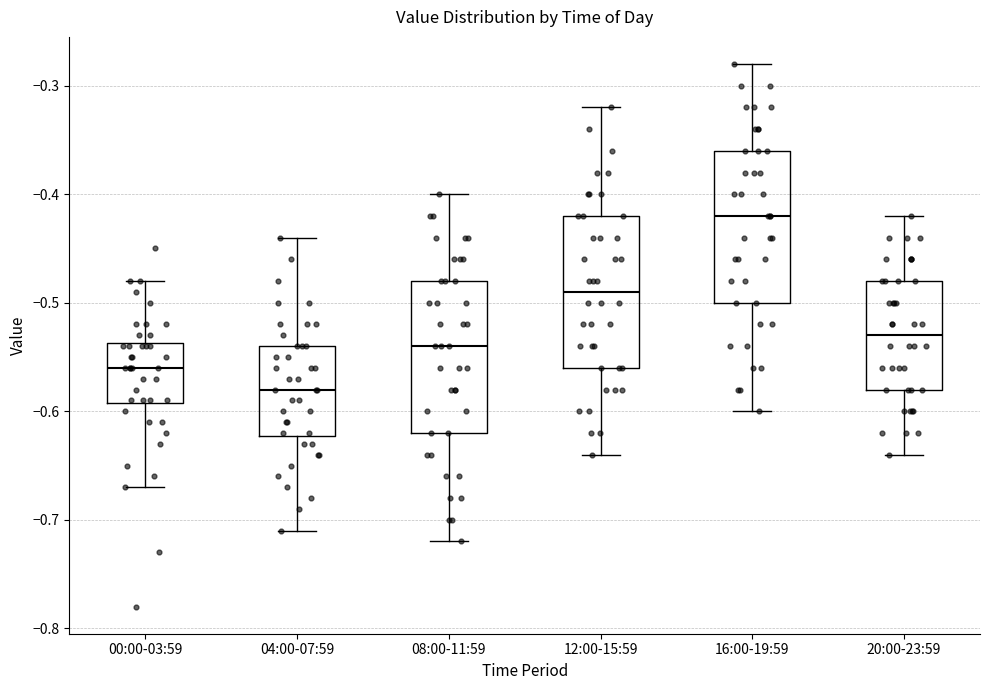

Reading left to right, read every box against the y-axis: the position of its median line, the range the box covers, and the ends of its whiskers. The values are not printed on the chart, so give them approximately, as read against the axis.

00:00-03:59: median -0.56, box -0.59 to -0.54, whiskers -0.67 to -0.48
04:00-07:59: median -0.58, box -0.62 to -0.54, whiskers -0.71 to -0.44
08:00-11:59: median -0.54, box -0.62 to -0.48, whiskers -0.72 to -0.40
12:00-15:59: median -0.49, box -0.56 to -0.42, whiskers -0.64 to -0.32
16:00-19:59: median -0.42, box -0.50 to -0.36, whiskers -0.60 to -0.28
20:00-23:59: median -0.53, box -0.58 to -0.48, whiskers -0.64 to -0.42